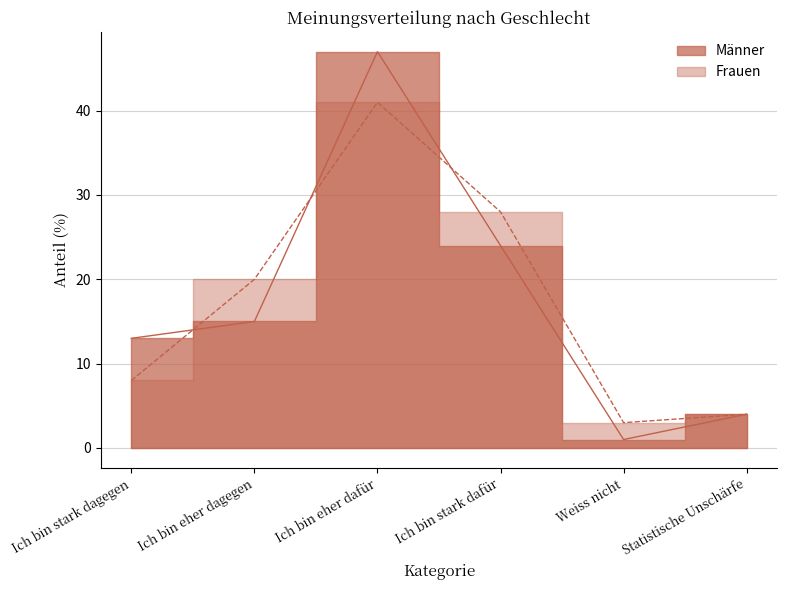

What is the difference between the second highest and minimum values in the Männer series?

23